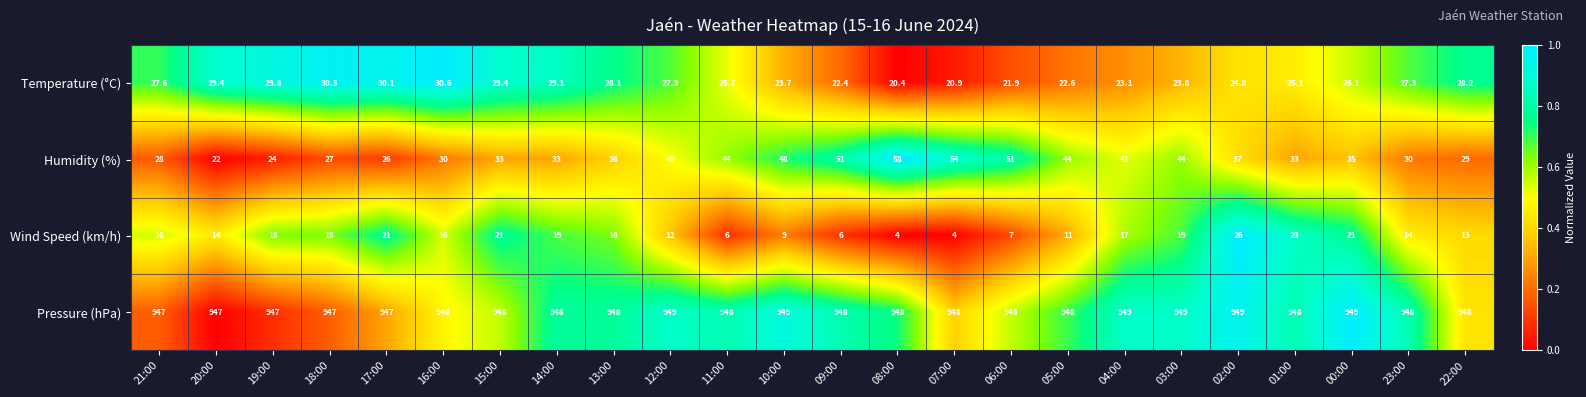

What is the difference between the highest and lowest values at 21:00?

931.0